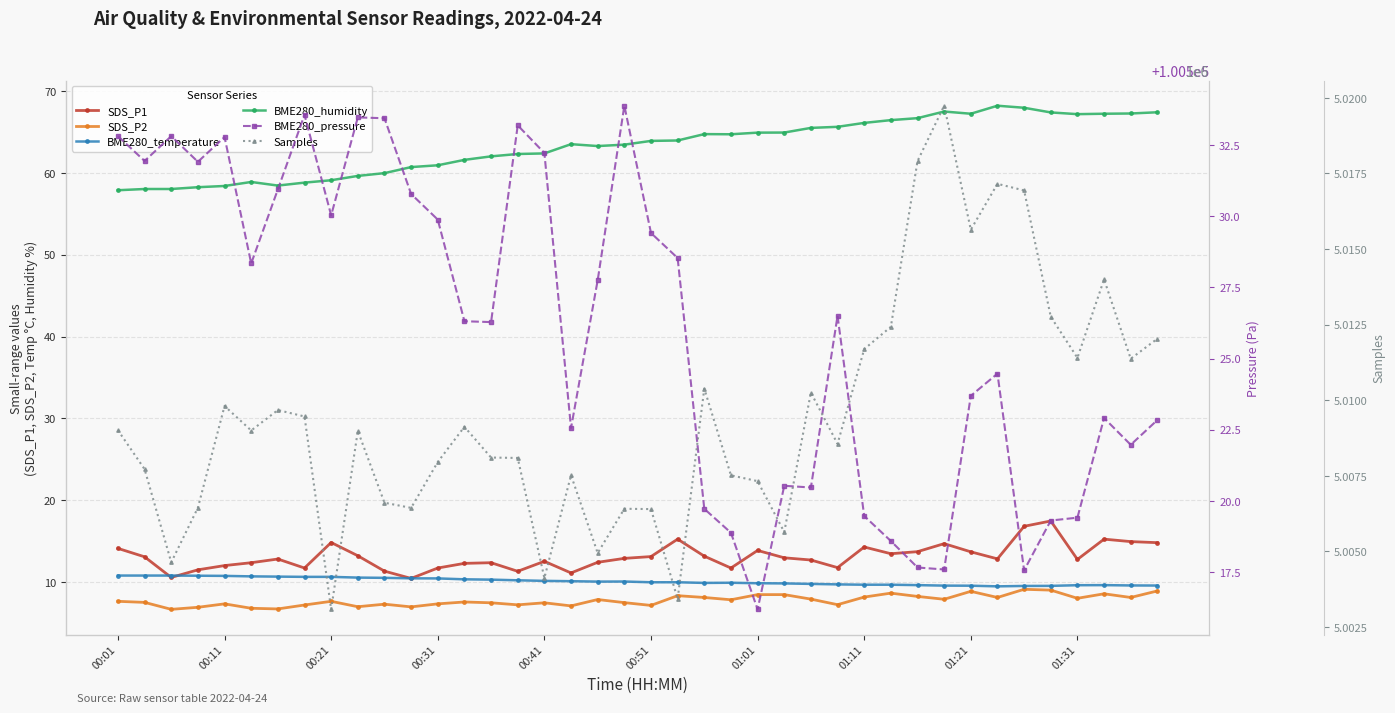

At how many categories does at least one series exceed 1074202?

40